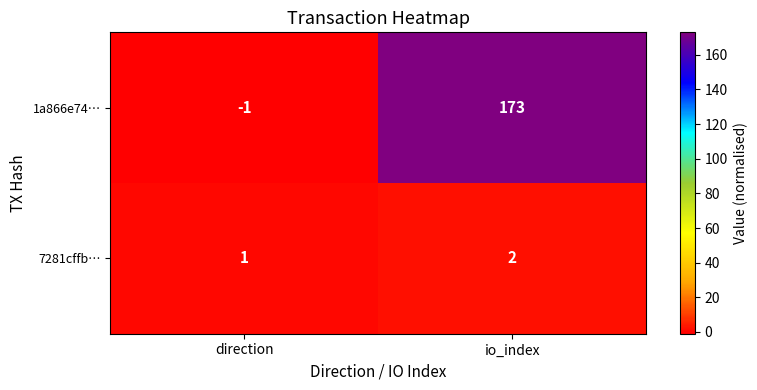

Which series has the largest total across all categories?

1a866e74…